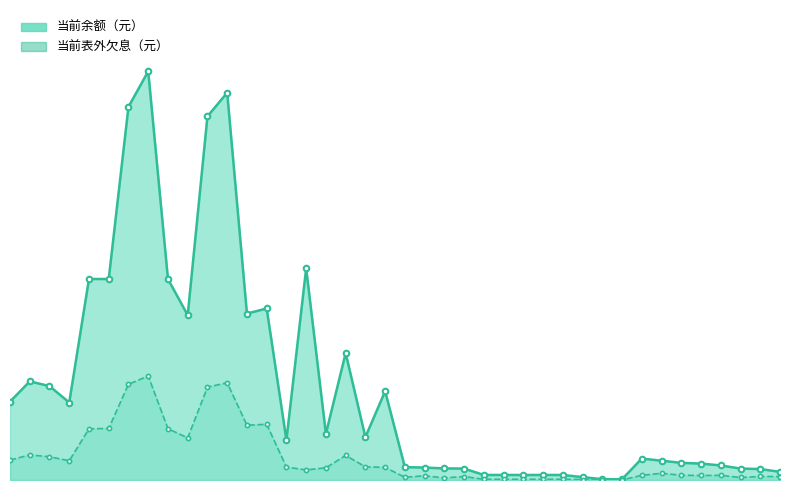

True or false: 当前表外欠息（元） and 当前余额（元） intersect in this chart.

False